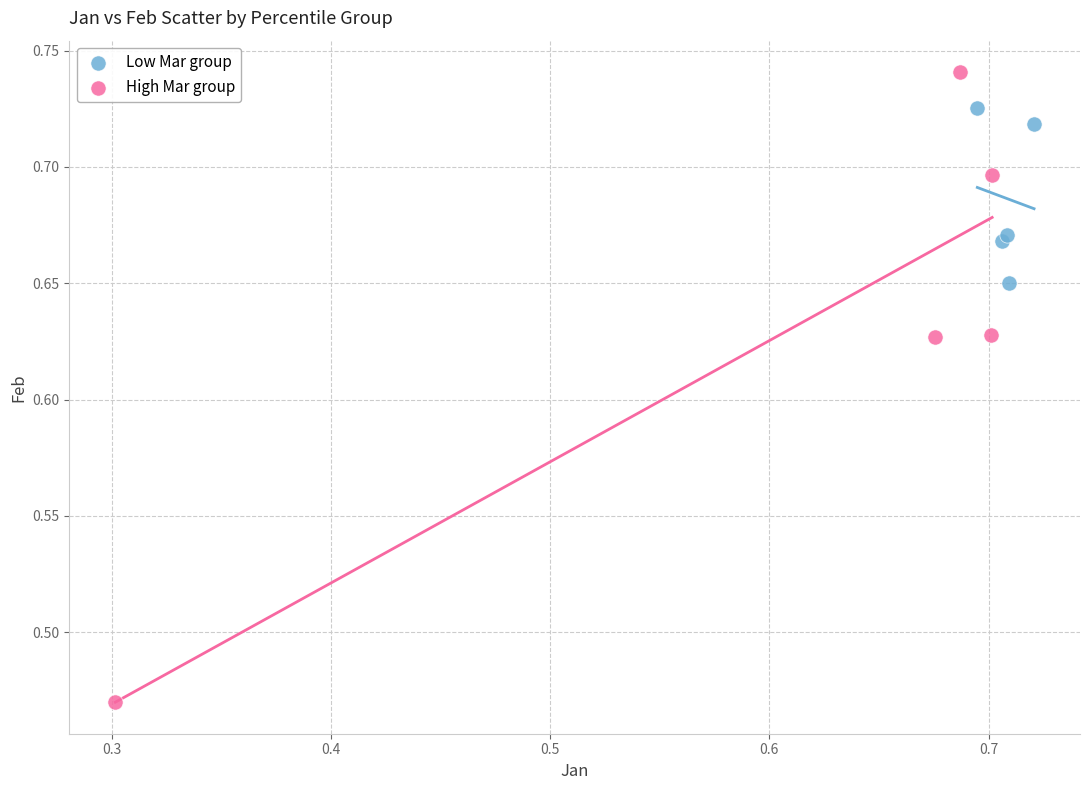

Which series contains the highest Y value?

High Mar group